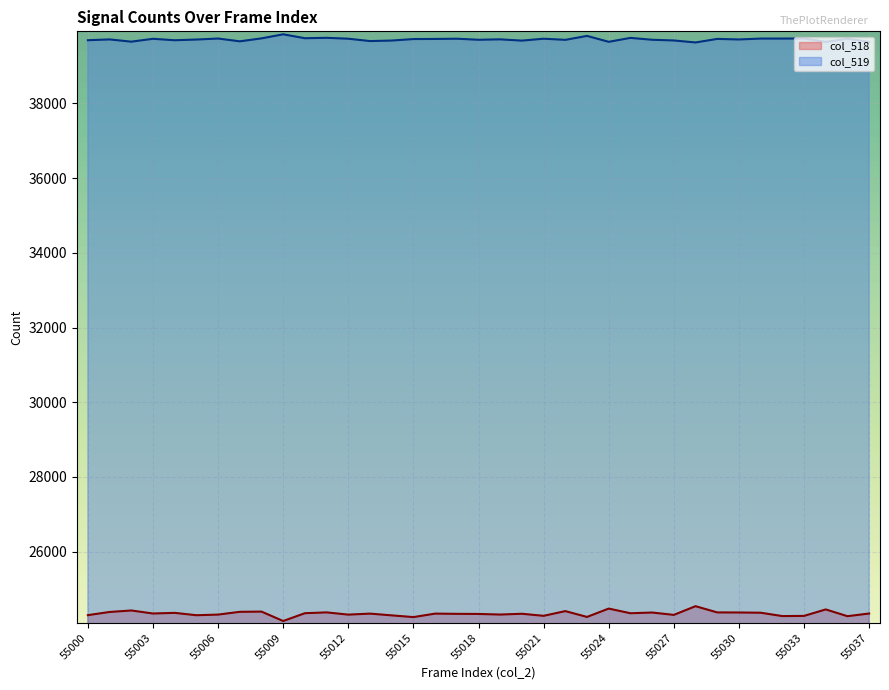

True or false: col_518 and col_519 cross at least once.

False